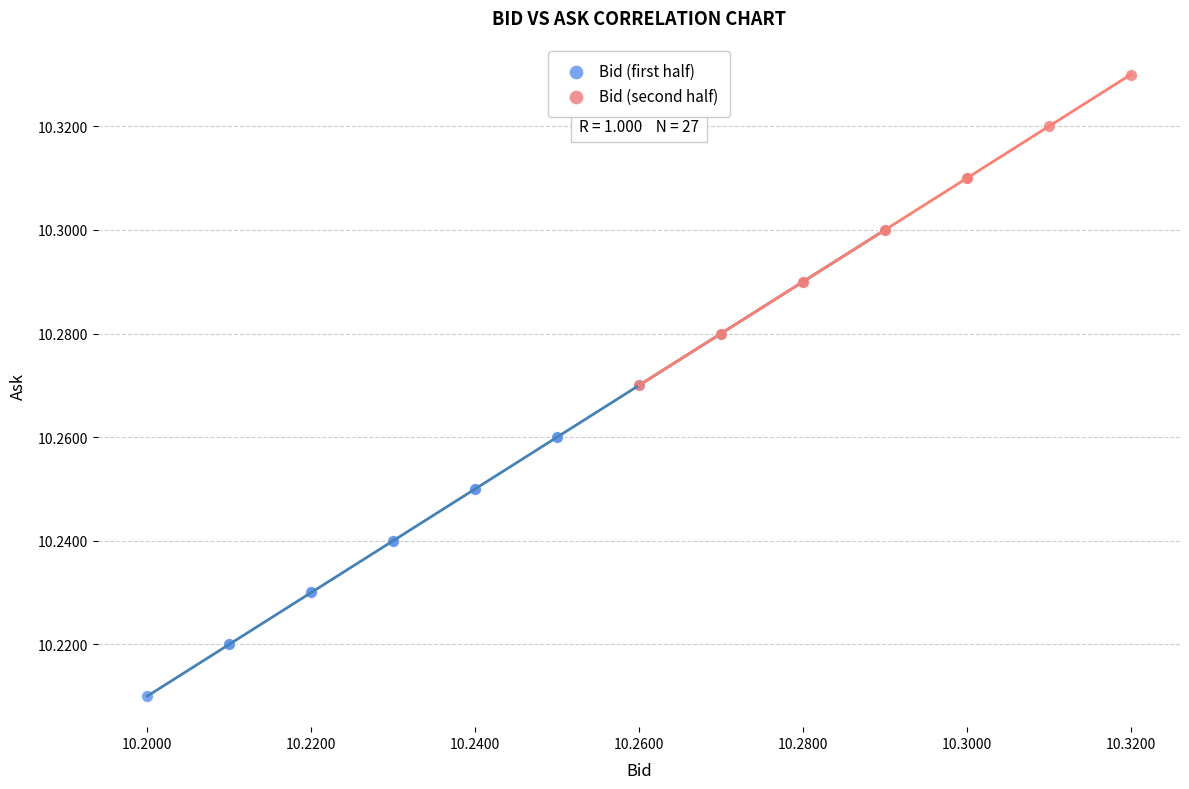

What are all the series names shown in the legend?

Bid (first half), Bid (second half)